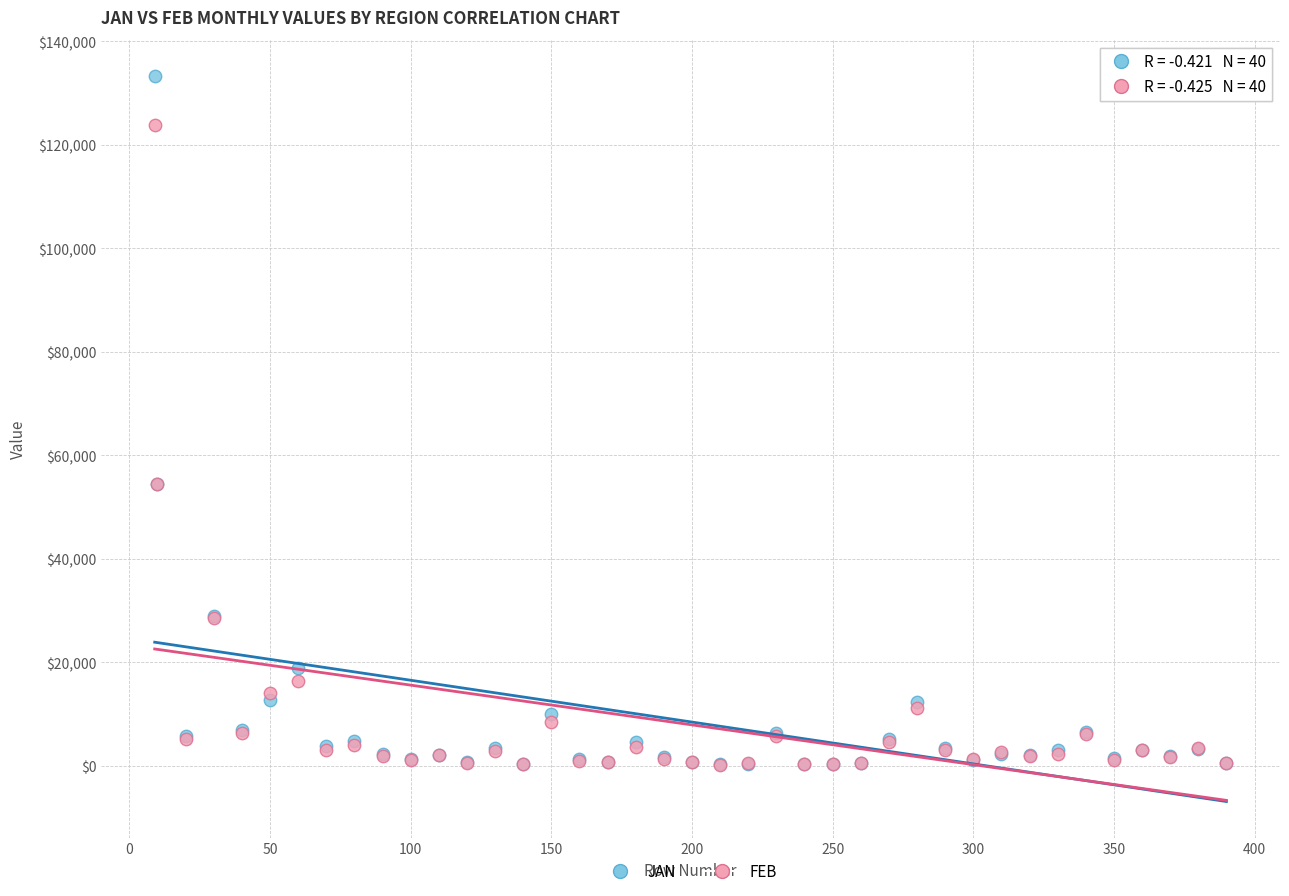

What are all the series names shown in the legend?

JAN, FEB